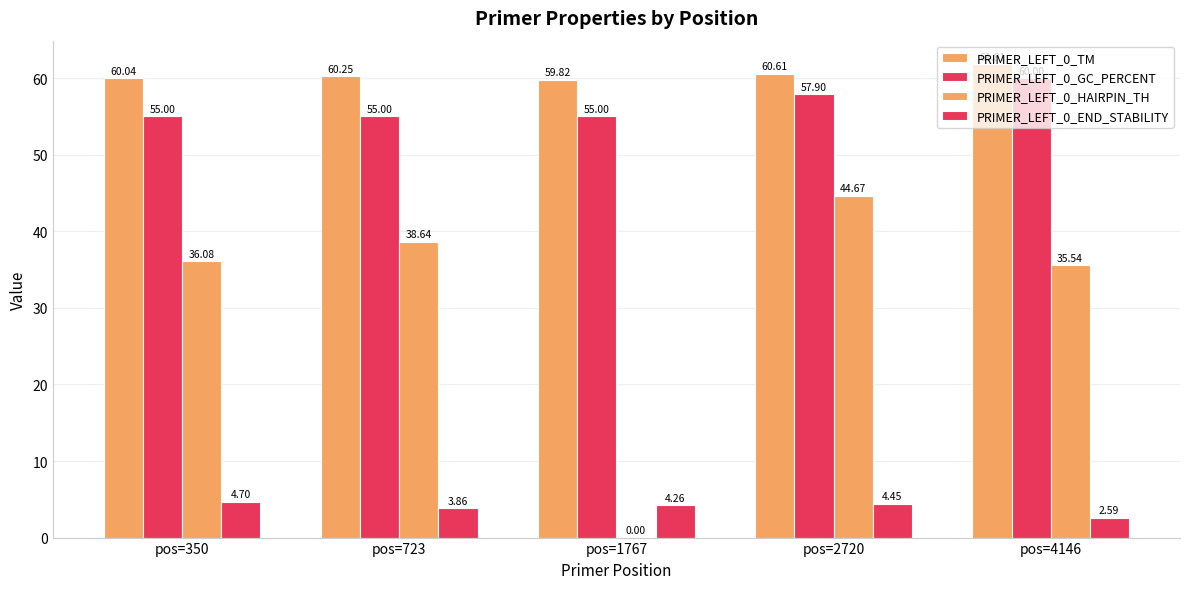

What is the greatest value displayed?

61.8